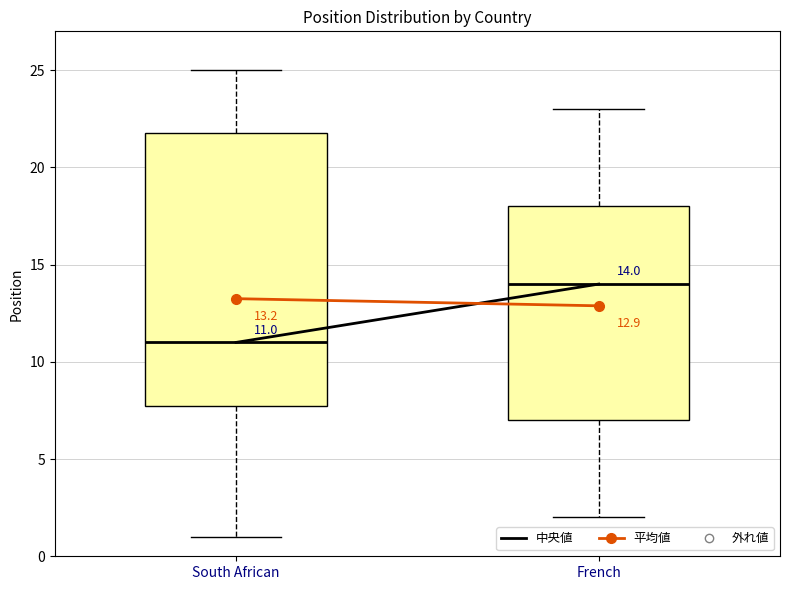

Which box is the tallest, from its lower edge to its upper edge?

South African